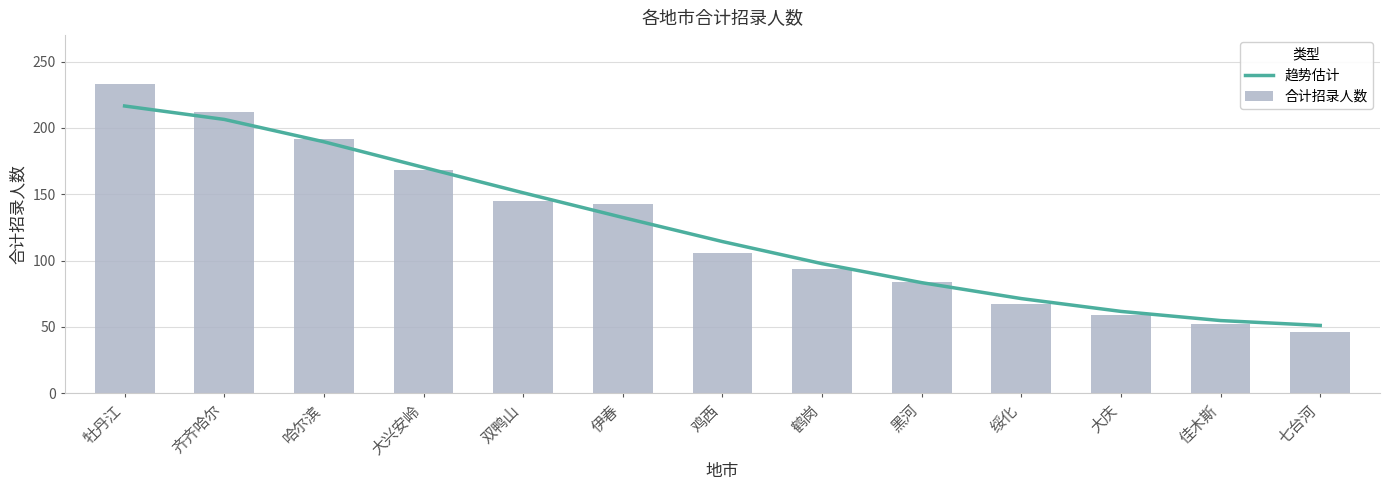

Reading left to right, transcribe all the data shown in this chart.

趋势估计: 牡丹江=216.6	齐齐哈尔=206.4	哈尔滨=189.6	大兴安岭=170.3	双鸭山=151.1	伊春=132.5	鸡西=114.4	鹤岗=97.7	黑河=83.4	绥化=71.4	大庆=61.7	佳木斯=54.8	七台河=51.1
合计招录人数: 牡丹江=233.0	齐齐哈尔=212.0	哈尔滨=192.0	大兴安岭=168.0	双鸭山=145.0	伊春=143.0	鸡西=106.0	鹤岗=94.0	黑河=84.0	绥化=67.0	大庆=59.0	佳木斯=52.0	七台河=46.0